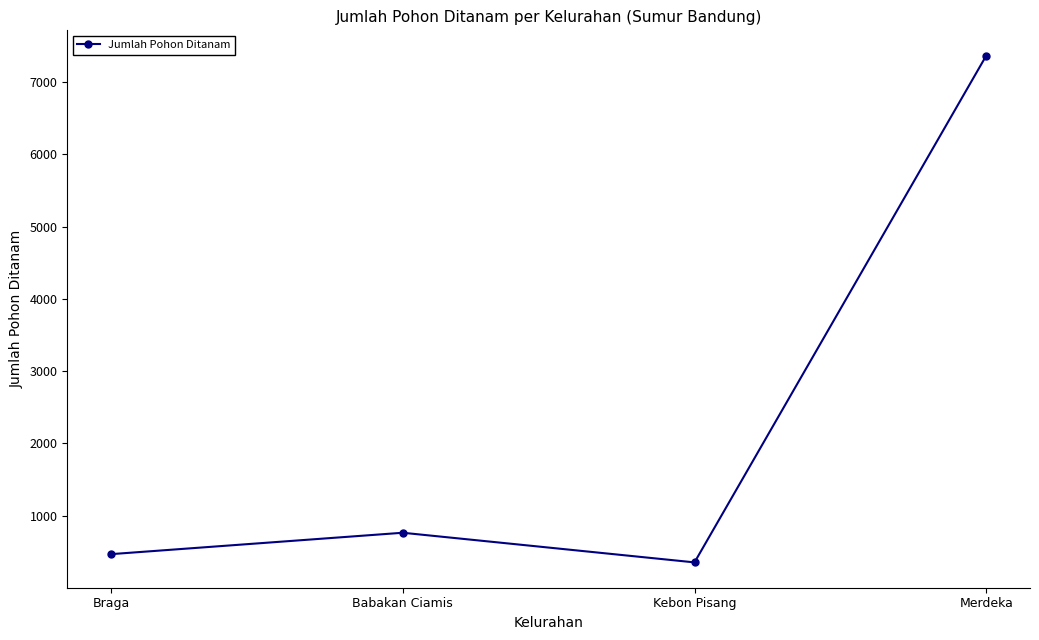

How many values are below 764?

2